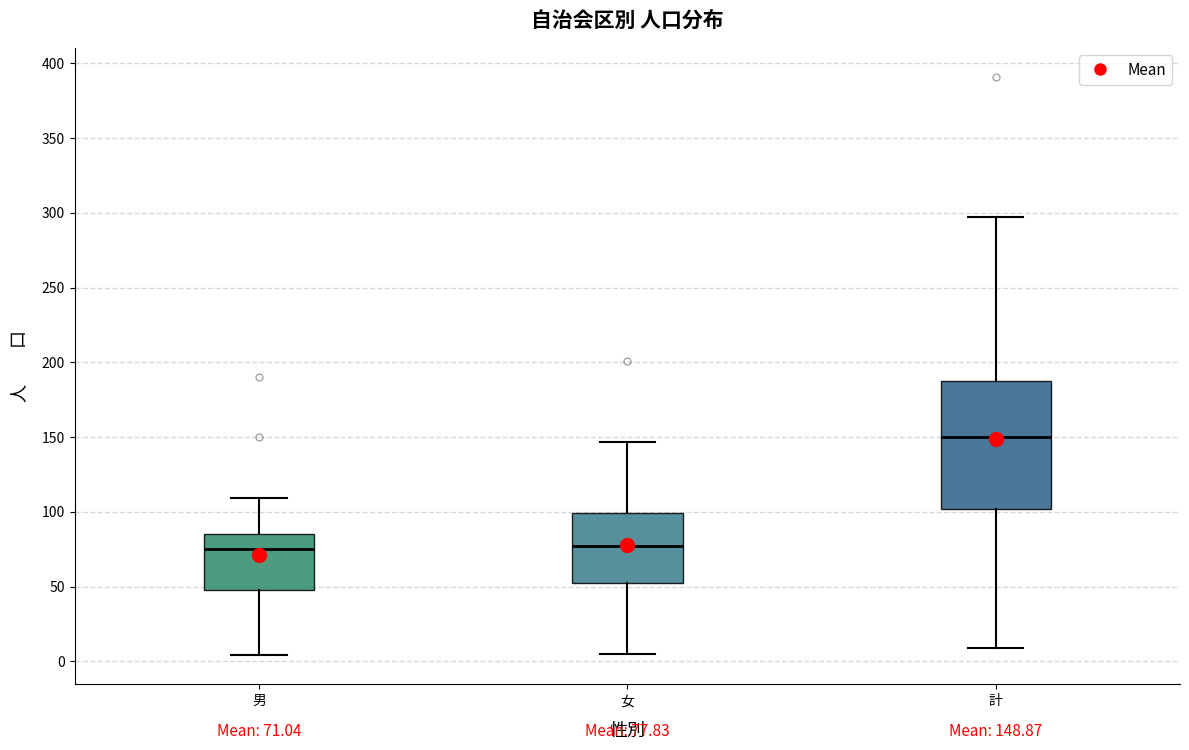

Which box is the tallest, from its lower edge to its upper edge?

計